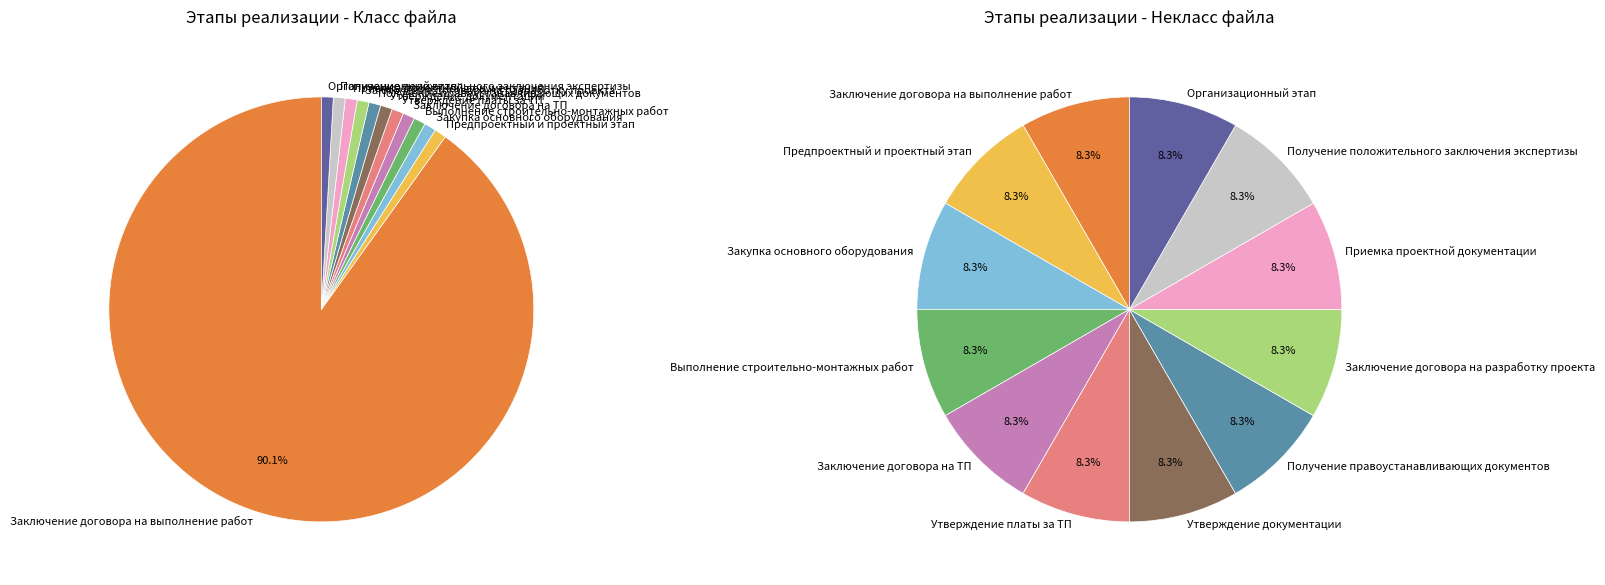

Which slice is the largest?

Заключение договора на выполнение работ